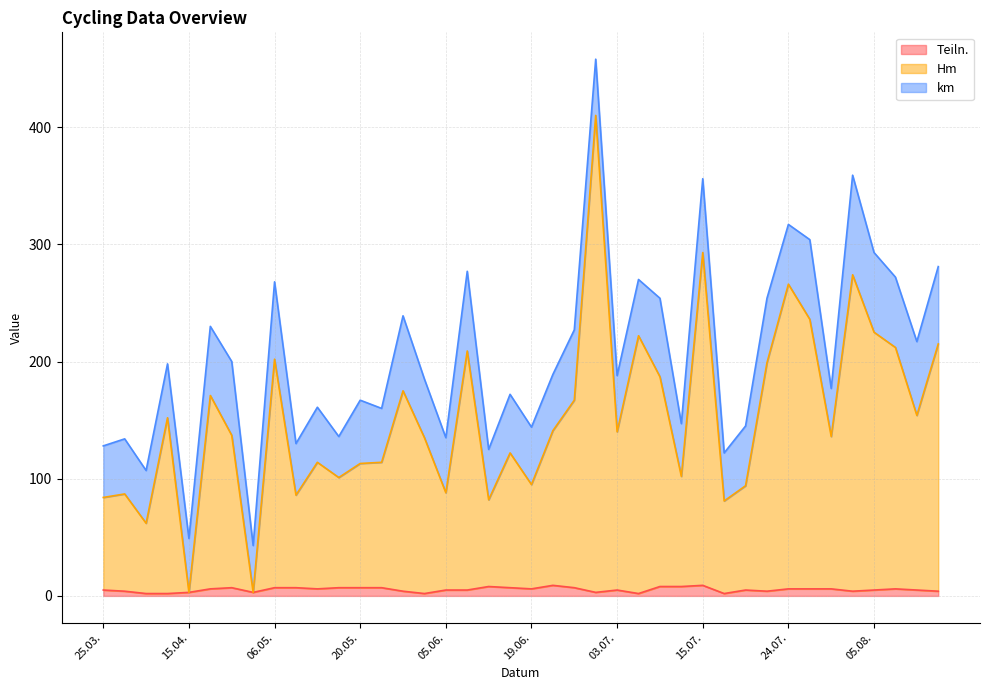

What value does the Hm series have at 26.06.?

167